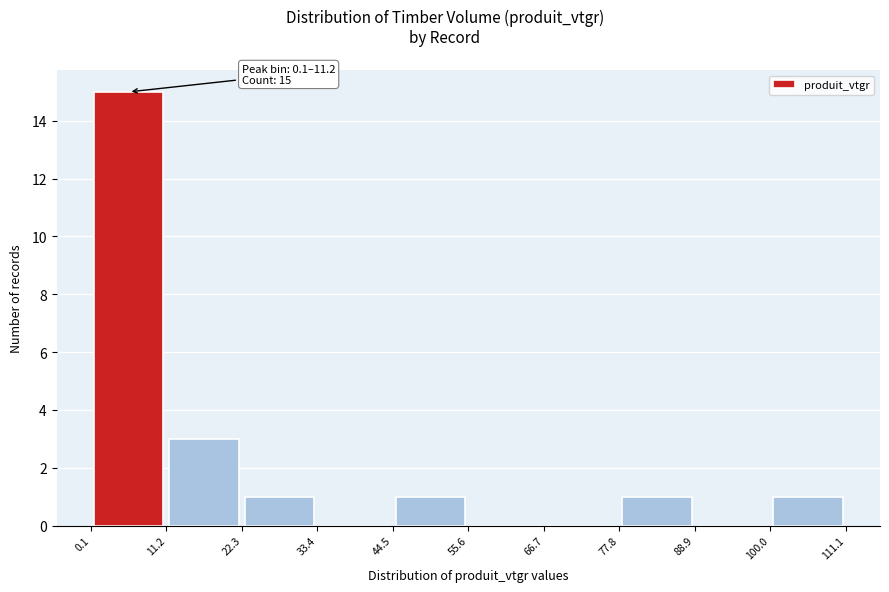

Over which range of the x-axis is the bar tallest?

0.1 to 11.2